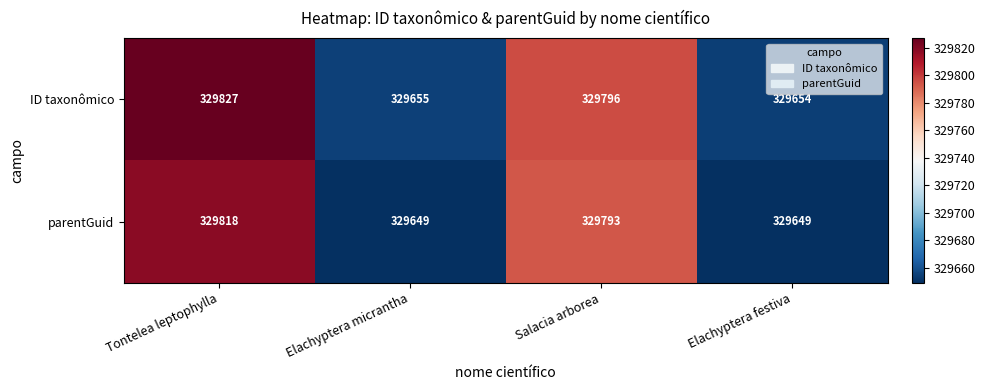

Reading right to left, transcribe all the data shown in this chart.

ID taxonômico: Elachyptera festiva=329654	Salacia arborea=329796	Elachyptera micrantha=329655	Tontelea leptophylla=329827
parentGuid: Elachyptera festiva=329649	Salacia arborea=329793	Elachyptera micrantha=329649	Tontelea leptophylla=329818